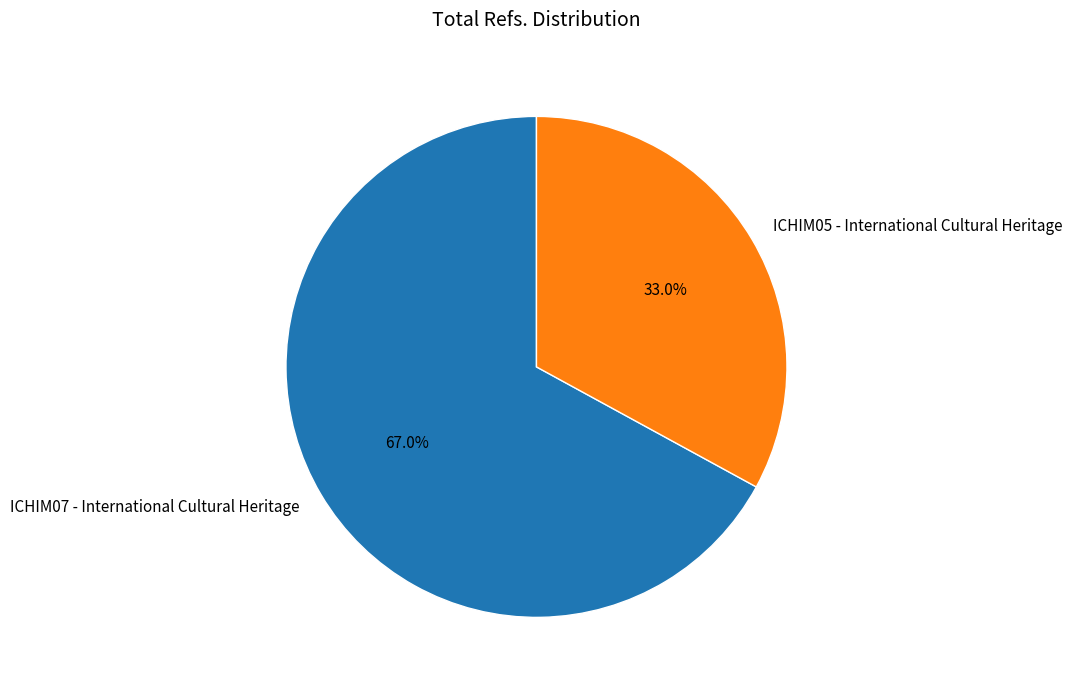

Rank the categories by value from lowest to highest.

ICHIM05 - International Cultural Heritage, ICHIM07 - International Cultural Heritage